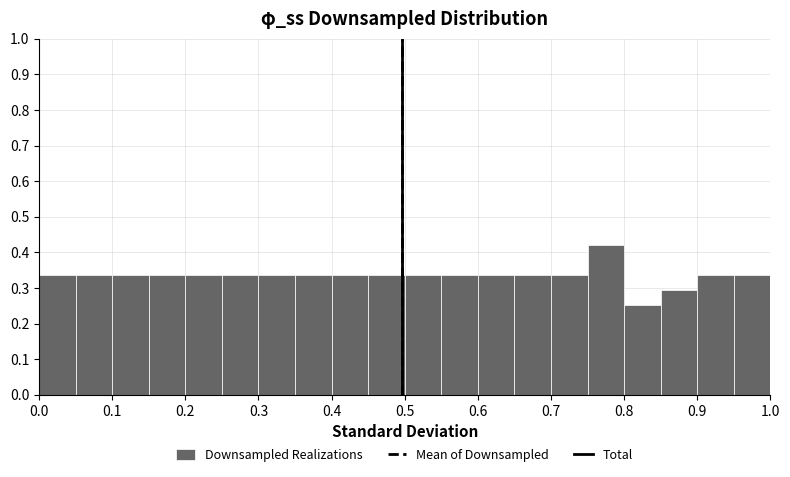

Reading left to right, transcribe this chart: for each bar, give the range it covers on the x-axis and its height. The values are not printed on the chart, so give them approximately, as read against the axis.

0.00 to 0.05: 0.34
0.05 to 0.10: 0.34
0.10 to 0.15: 0.34
0.15 to 0.20: 0.34
0.20 to 0.25: 0.34
0.25 to 0.30: 0.34
0.30 to 0.35: 0.34
0.35 to 0.40: 0.34
0.40 to 0.45: 0.34
0.45 to 0.50: 0.34
0.50 to 0.55: 0.34
0.55 to 0.60: 0.34
0.60 to 0.65: 0.34
0.65 to 0.70: 0.34
0.70 to 0.75: 0.34
0.75 to 0.80: 0.42
0.80 to 0.85: 0.25
0.85 to 0.90: 0.29
0.90 to 0.95: 0.34
0.95 to 1.00: 0.34